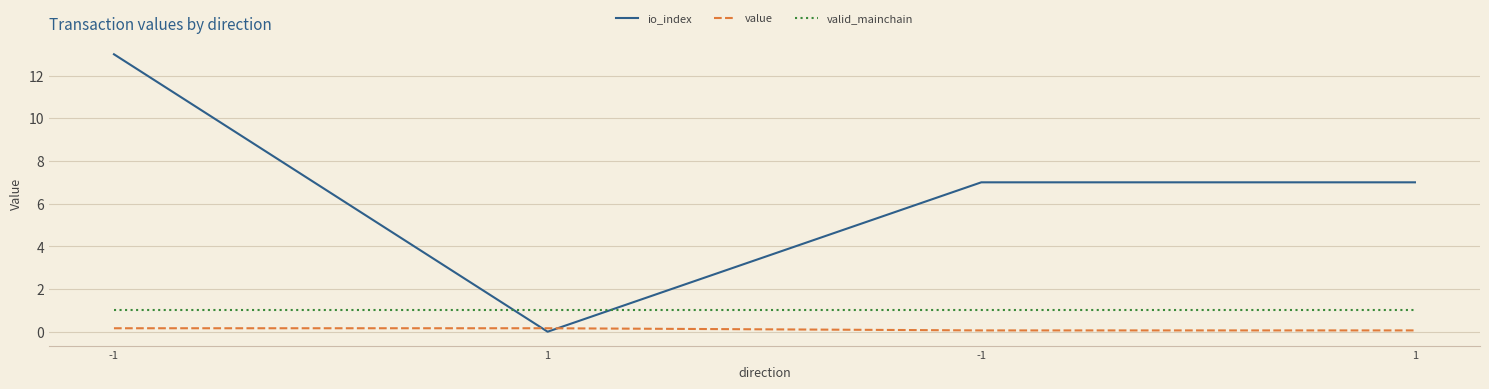

How many values in io_index are above zero?

3